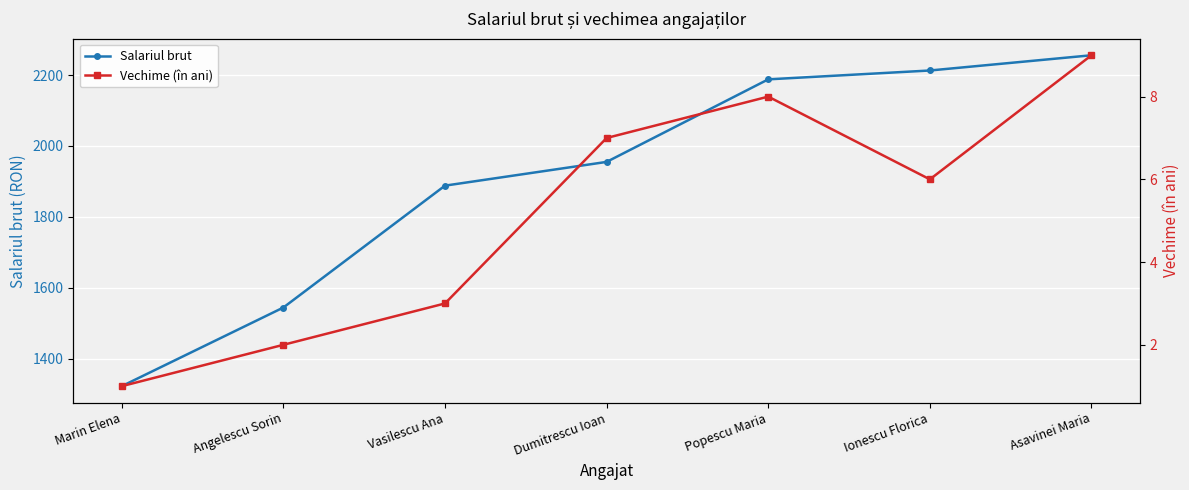

True or false: Vechime (în ani) has a value of 7 at Dumitrescu Ioan.

True